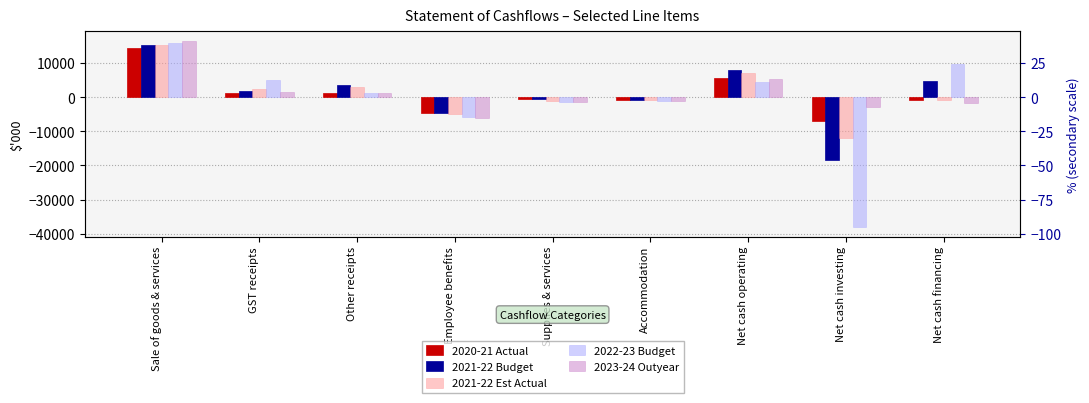

What is the maximum value shown in the chart?

16580